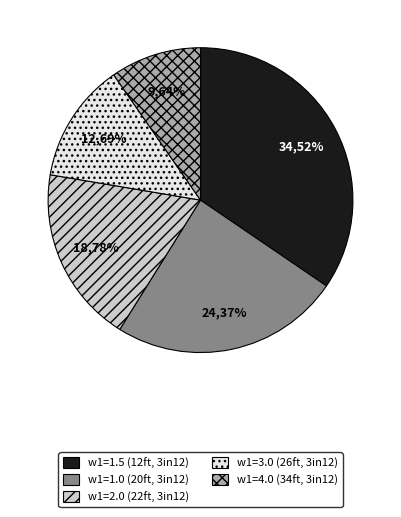

Which has a higher value, 1.5 or 3.0?

1.5